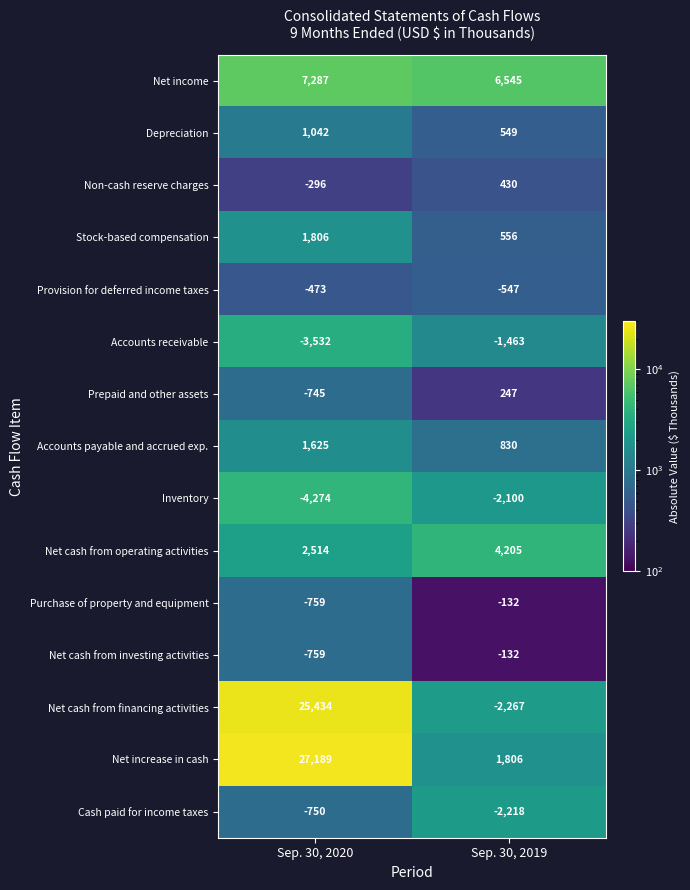

What is the sum of all Purchase of property and equipment values?

-891